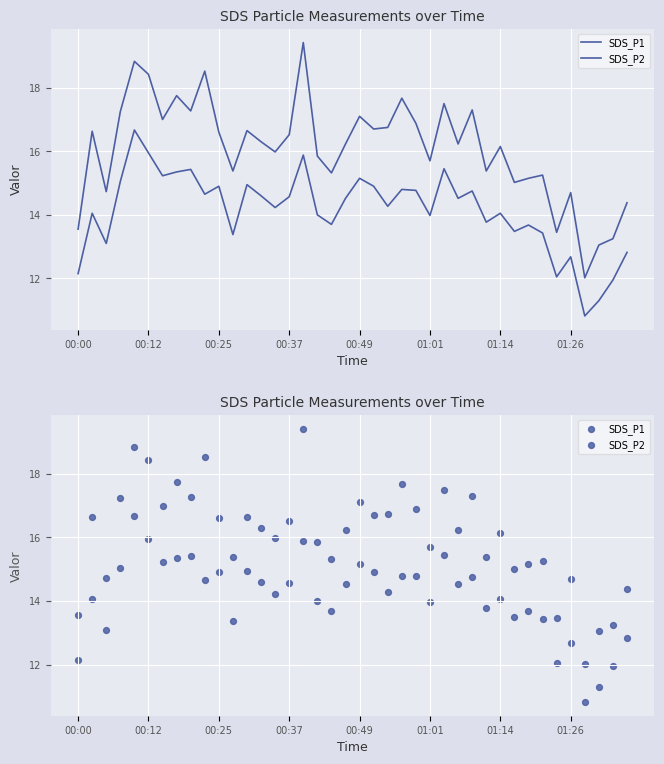

Is the value of SDS_P2 at 17 greater than the value of SDS_P1 at 26?

No